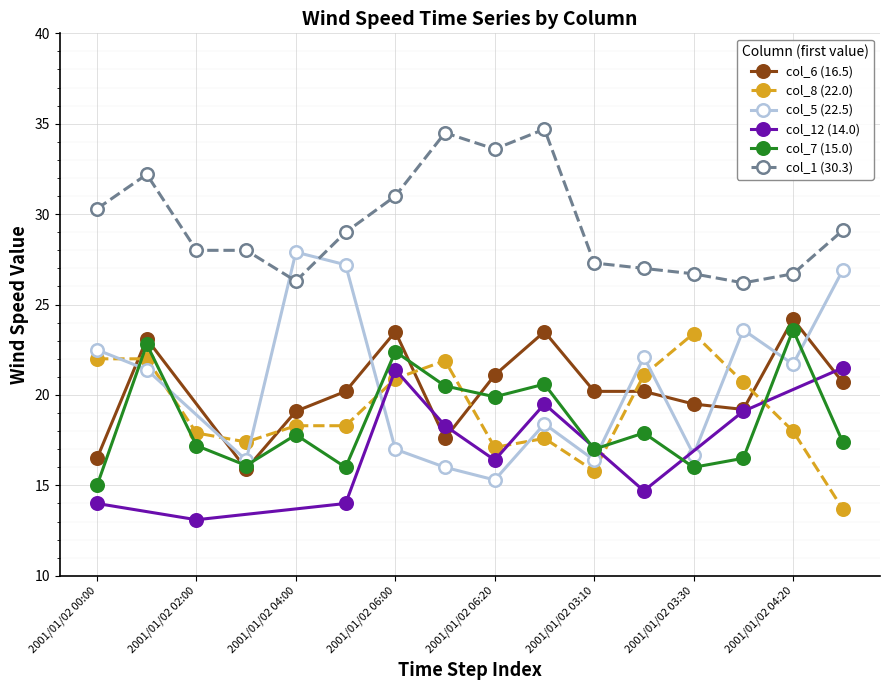

True or false: col_7 (15.0) has more than 2 points higher than both neighbors.

True